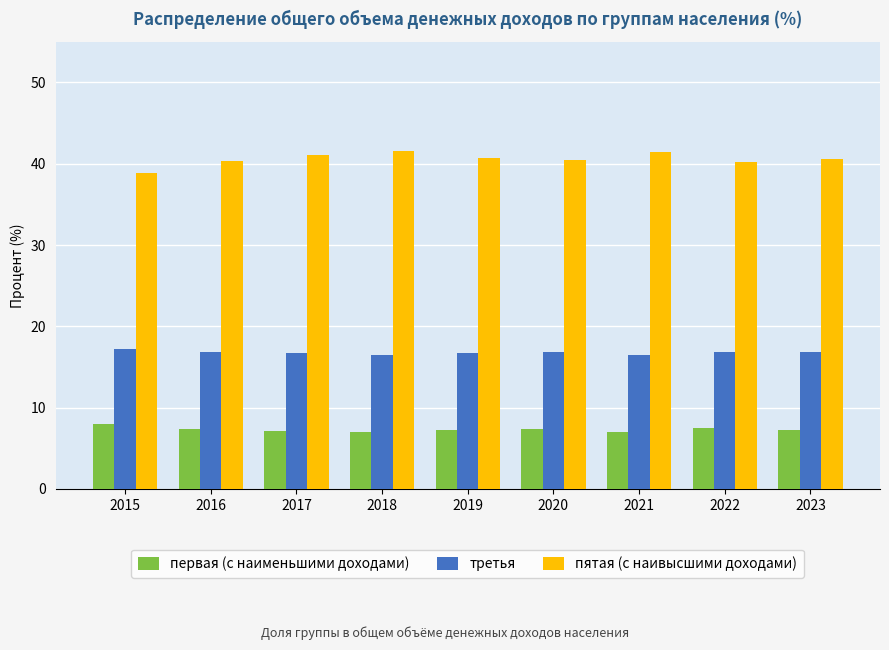

Which series has the largest total across all categories?

пятая (с наивысшими доходами)